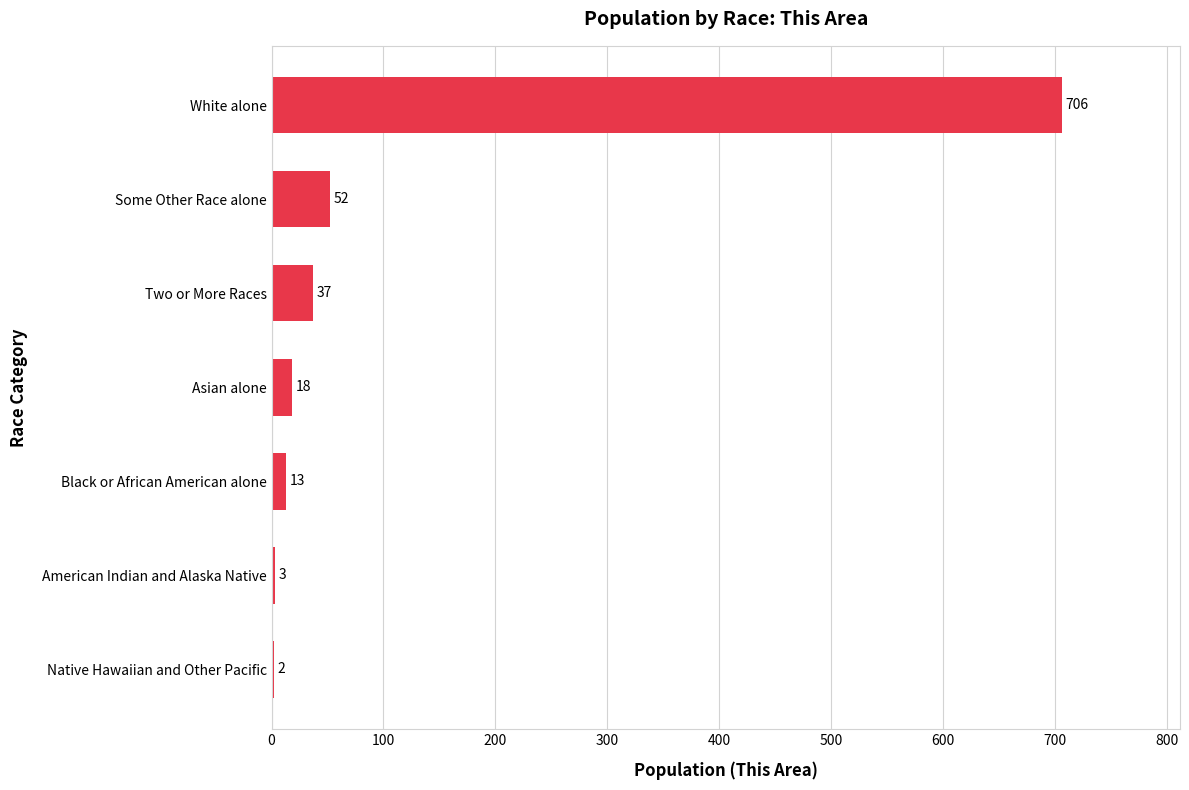

Between American Indian and Alaska Native and Black or African American alone, which is larger?

Black or African American alone